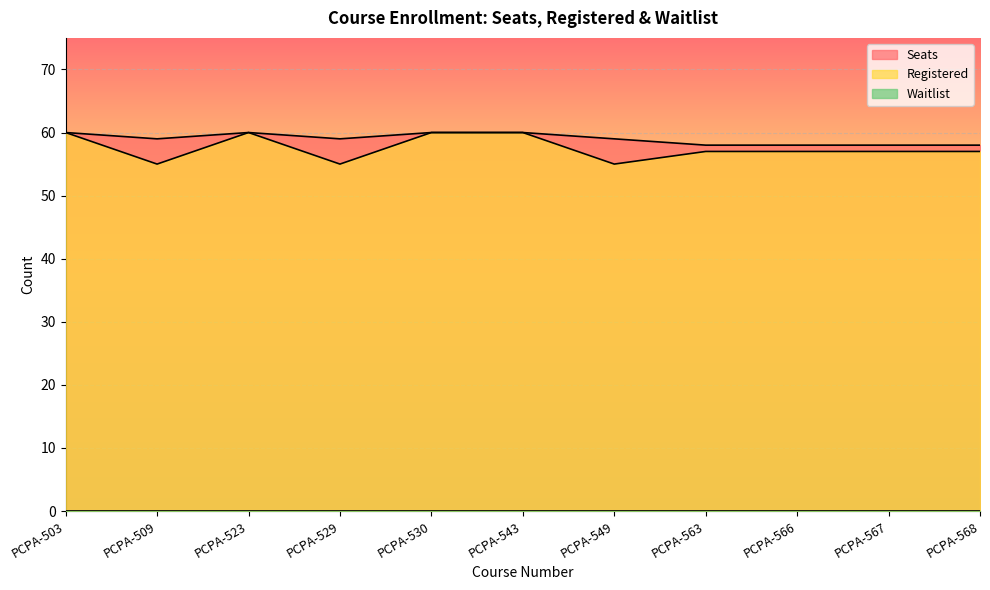

Which has a higher value, PCPA-567 or PCPA-530?

PCPA-530